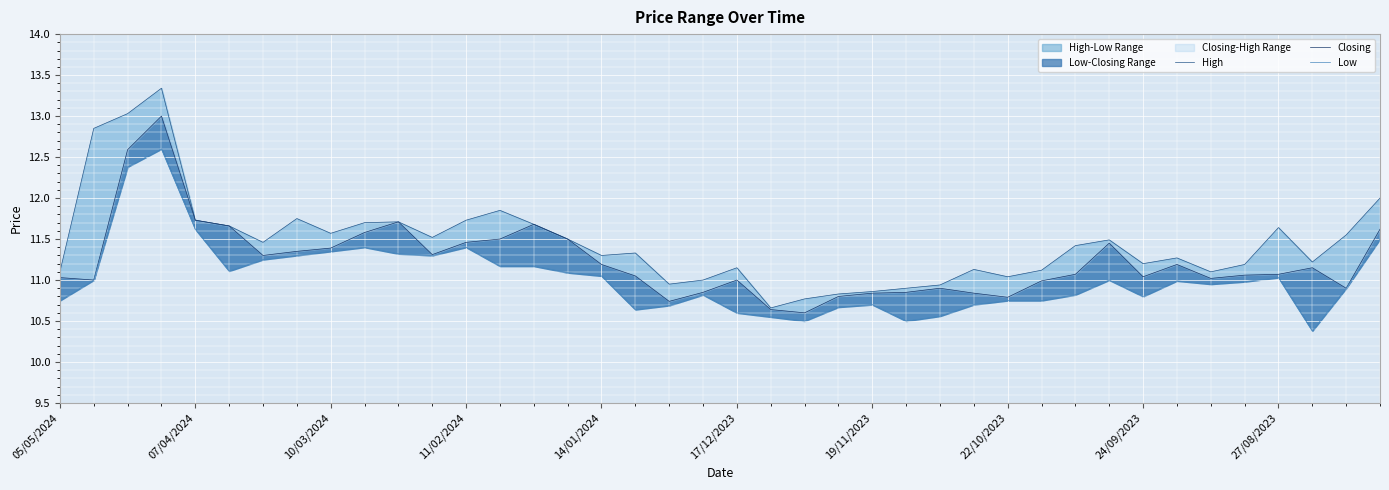

What is the maximum value shown in the chart?

13.3